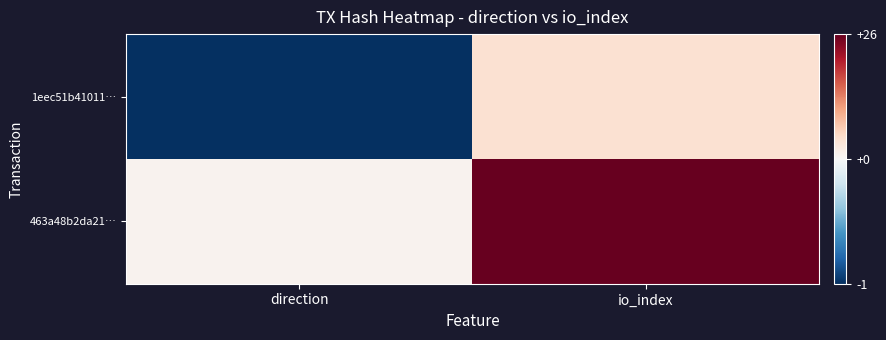

Reading left to right, what are all the values shown in this chart?

1eec51b41011…: direction=-1	io_index=4
463a48b2da21…: direction=1	io_index=26